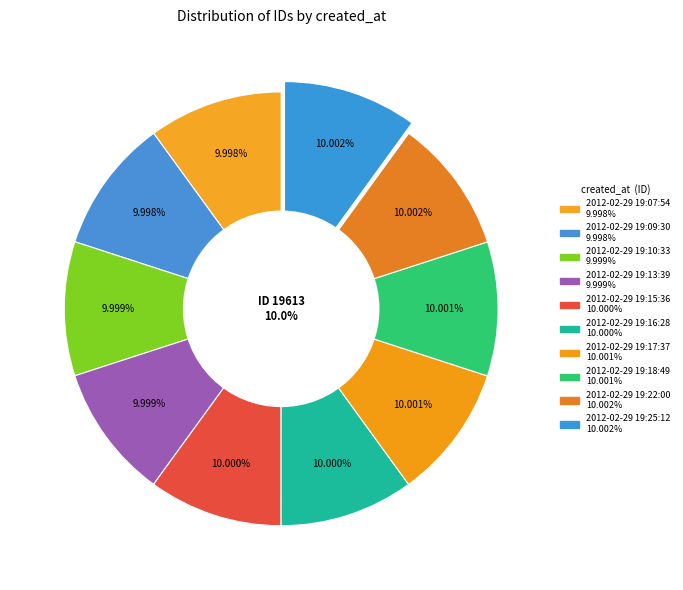

What percentage do 2012-02-29 19:13:39 and 2012-02-29 19:25:12 together represent?

20.0%